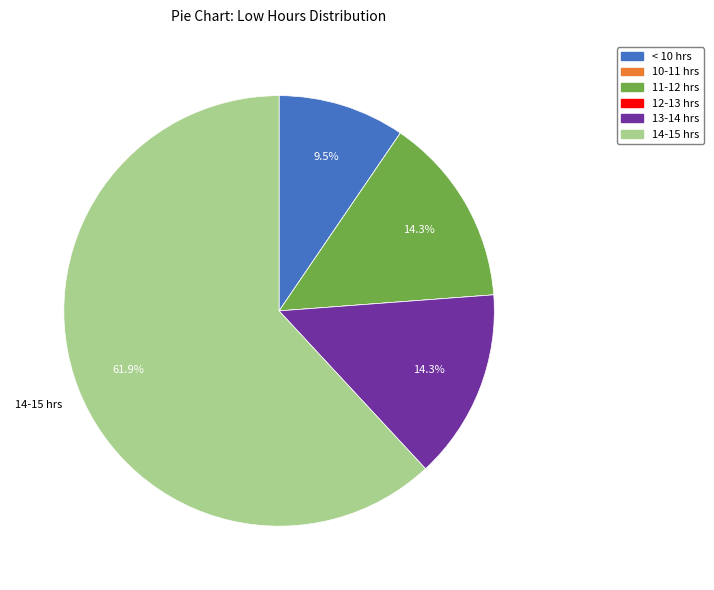

Which slice is the largest?

14-15 hrs